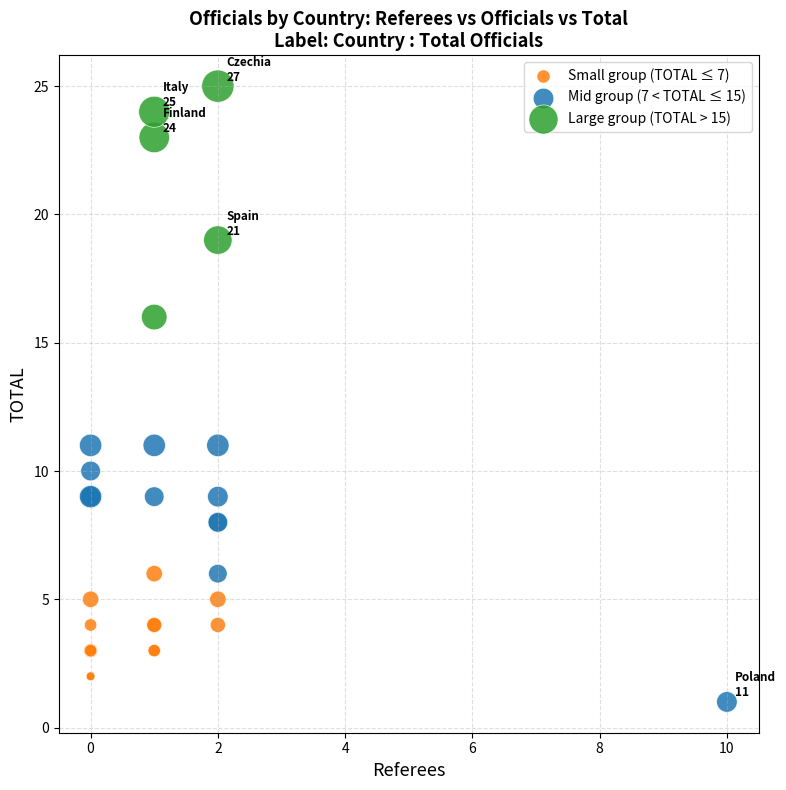

Which series has the largest Y range (max minus min)?

Mid group (7 < TOTAL ≤ 15)